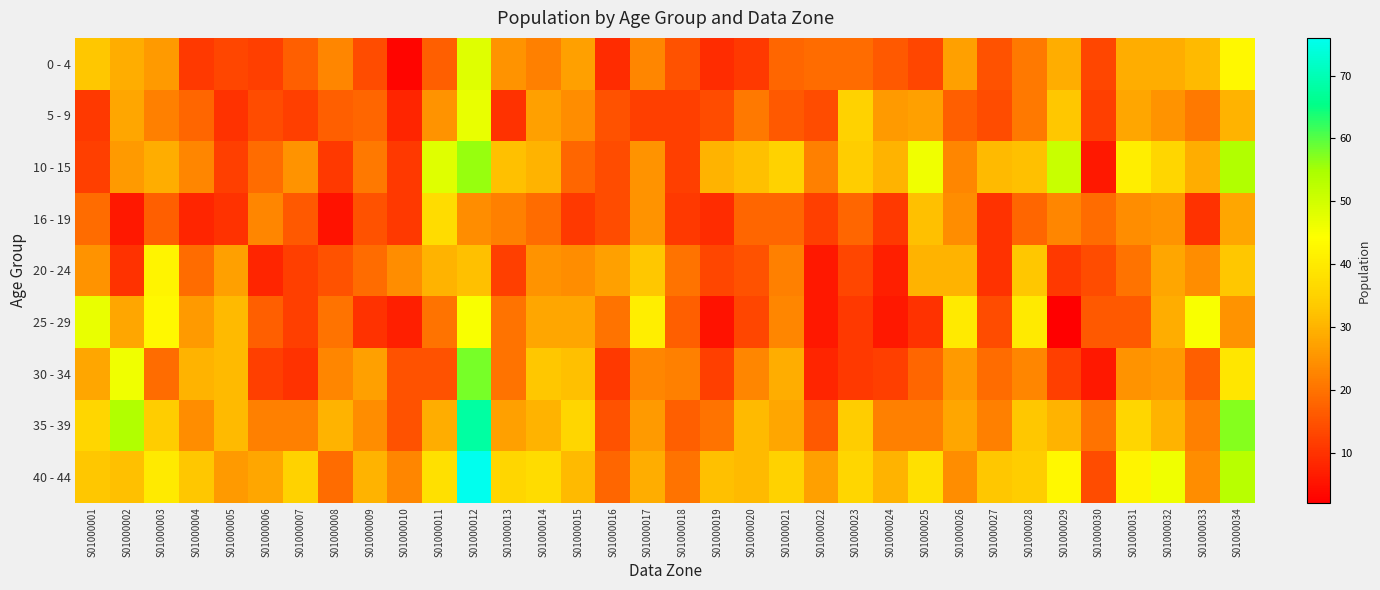

Reading left to right, list all the values displayed in this chart.

0 - 4: S01000001=33	S01000002=29	S01000003=26	S01000004=11	S01000005=13	S01000006=12	S01000007=17	S01000008=23	S01000009=14	S01000010=3	S01000011=17	S01000012=48	S01000013=25	S01000014=22	S01000015=27	S01000016=9	S01000017=23	S01000018=15	S01000019=9	S01000020=11	S01000021=18	S01000022=19	S01000023=19	S01000024=16	S01000025=13	S01000026=27	S01000027=15	S01000028=21	S01000029=29	S01000030=13	S01000031=29	S01000032=29	S01000033=31	S01000034=43
5 - 9: S01000001=11	S01000002=28	S01000003=22	S01000004=18	S01000005=10	S01000006=14	S01000007=12	S01000008=17	S01000009=18	S01000010=8	S01000011=25	S01000012=47	S01000013=10	S01000014=27	S01000015=24	S01000016=15	S01000017=12	S01000018=12	S01000019=14	S01000020=21	S01000021=16	S01000022=14	S01000023=35	S01000024=26	S01000025=27	S01000026=17	S01000027=14	S01000028=21	S01000029=33	S01000030=12	S01000031=28	S01000032=25	S01000033=21	S01000034=30
10 - 15: S01000001=12	S01000002=26	S01000003=29	S01000004=23	S01000005=12	S01000006=19	S01000007=25	S01000008=11	S01000009=21	S01000010=11	S01000011=48	S01000012=56	S01000013=32	S01000014=30	S01000015=18	S01000016=14	S01000017=25	S01000018=12	S01000019=30	S01000020=32	S01000021=35	S01000022=22	S01000023=34	S01000024=30	S01000025=46	S01000026=23	S01000027=31	S01000028=32	S01000029=51	S01000030=6	S01000031=41	S01000032=36	S01000033=29	S01000034=54
16 - 19: S01000001=19	S01000002=6	S01000003=17	S01000004=8	S01000005=10	S01000006=23	S01000007=16	S01000008=5	S01000009=15	S01000010=11	S01000011=37	S01000012=24	S01000013=22	S01000014=19	S01000015=11	S01000016=14	S01000017=25	S01000018=11	S01000019=9	S01000020=18	S01000021=18	S01000022=12	S01000023=18	S01000024=11	S01000025=32	S01000026=24	S01000027=10	S01000028=18	S01000029=23	S01000030=19	S01000031=24	S01000032=25	S01000033=10	S01000034=28
20 - 24: S01000001=25	S01000002=10	S01000003=42	S01000004=19	S01000005=27	S01000006=8	S01000007=12	S01000008=15	S01000009=19	S01000010=24	S01000011=30	S01000012=32	S01000013=12	S01000014=25	S01000015=24	S01000016=27	S01000017=33	S01000018=20	S01000019=13	S01000020=15	S01000021=22	S01000022=6	S01000023=13	S01000024=7	S01000025=30	S01000026=30	S01000027=10	S01000028=33	S01000029=11	S01000030=14	S01000031=20	S01000032=28	S01000033=24	S01000034=33
25 - 29: S01000001=47	S01000002=28	S01000003=43	S01000004=26	S01000005=31	S01000006=17	S01000007=12	S01000008=20	S01000009=10	S01000010=7	S01000011=20	S01000012=45	S01000013=20	S01000014=28	S01000015=28	S01000016=20	S01000017=41	S01000018=17	S01000019=5	S01000020=13	S01000021=23	S01000022=6	S01000023=11	S01000024=6	S01000025=10	S01000026=40	S01000027=14	S01000028=40	S01000029=2	S01000030=16	S01000031=16	S01000032=29	S01000033=45	S01000034=25
30 - 34: S01000001=28	S01000002=46	S01000003=19	S01000004=30	S01000005=31	S01000006=12	S01000007=10	S01000008=23	S01000009=27	S01000010=15	S01000011=15	S01000012=58	S01000013=20	S01000014=33	S01000015=32	S01000016=11	S01000017=23	S01000018=22	S01000019=12	S01000020=23	S01000021=29	S01000022=8	S01000023=11	S01000024=12	S01000025=18	S01000026=26	S01000027=19	S01000028=23	S01000029=12	S01000030=6	S01000031=25	S01000032=26	S01000033=17	S01000034=39
35 - 39: S01000001=36	S01000002=54	S01000003=34	S01000004=24	S01000005=31	S01000006=22	S01000007=22	S01000008=30	S01000009=24	S01000010=15	S01000011=29	S01000012=68	S01000013=27	S01000014=30	S01000015=36	S01000016=15	S01000017=26	S01000018=17	S01000019=20	S01000020=31	S01000021=28	S01000022=16	S01000023=34	S01000024=22	S01000025=22	S01000026=28	S01000027=22	S01000028=33	S01000029=30	S01000030=20	S01000031=36	S01000032=30	S01000033=22	S01000034=57
40 - 44: S01000001=33	S01000002=32	S01000003=40	S01000004=33	S01000005=26	S01000006=28	S01000007=35	S01000008=19	S01000009=30	S01000010=23	S01000011=38	S01000012=76	S01000013=36	S01000014=37	S01000015=31	S01000016=18	S01000017=29	S01000018=20	S01000019=32	S01000020=31	S01000021=35	S01000022=27	S01000023=36	S01000024=30	S01000025=38	S01000026=24	S01000027=33	S01000028=34	S01000029=43	S01000030=14	S01000031=42	S01000032=46	S01000033=24	S01000034=53